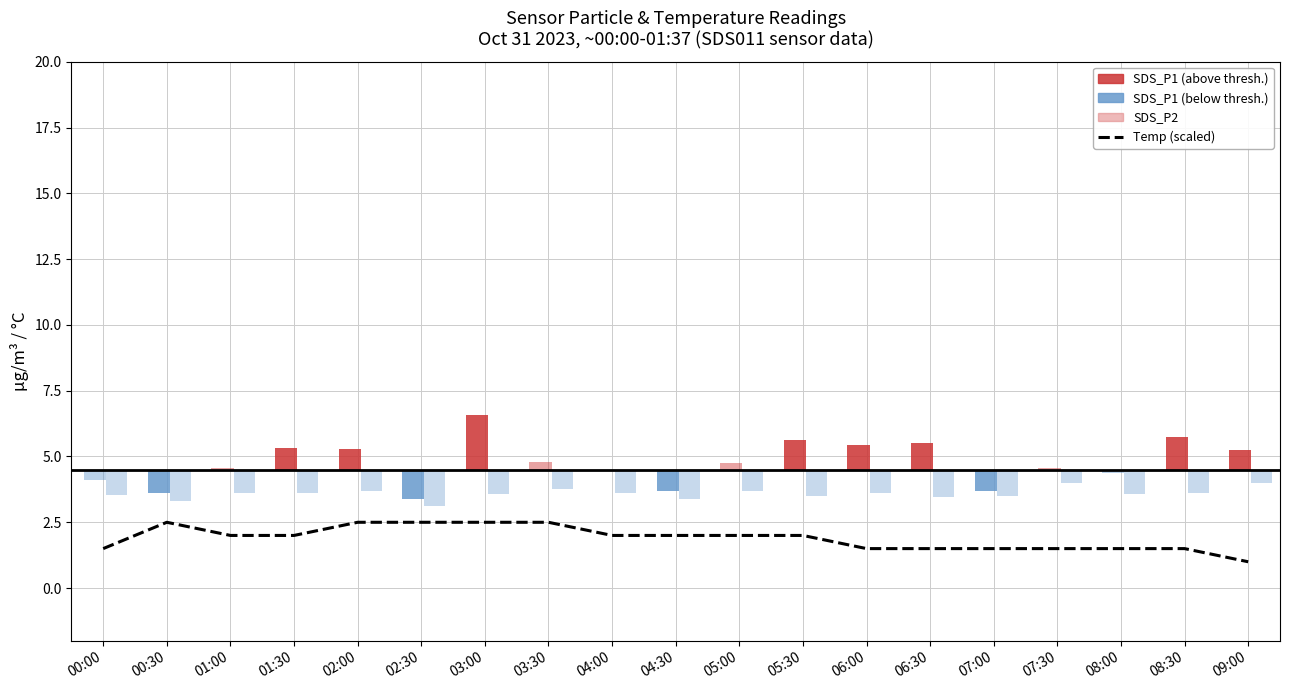

What is the difference between the maximum and minimum values?

1.5